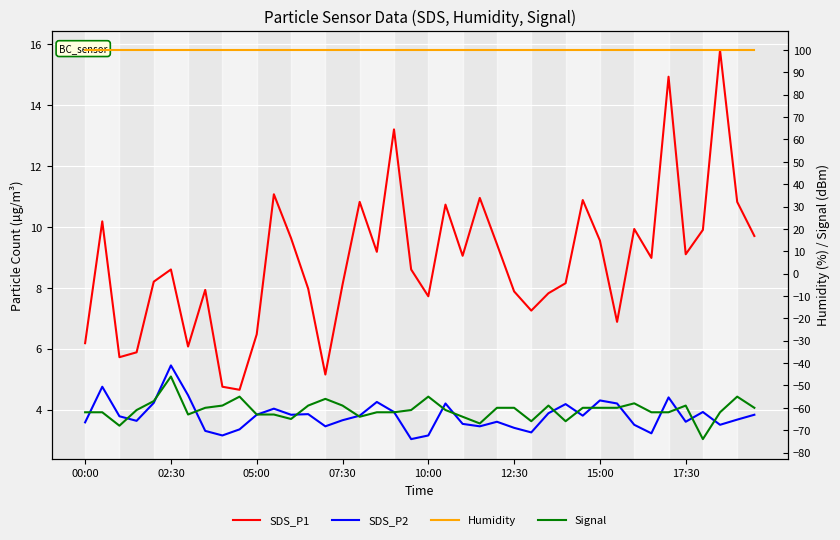

In SDS_P1, how many points are higher than both neighbors (excluding endpoints)?

12